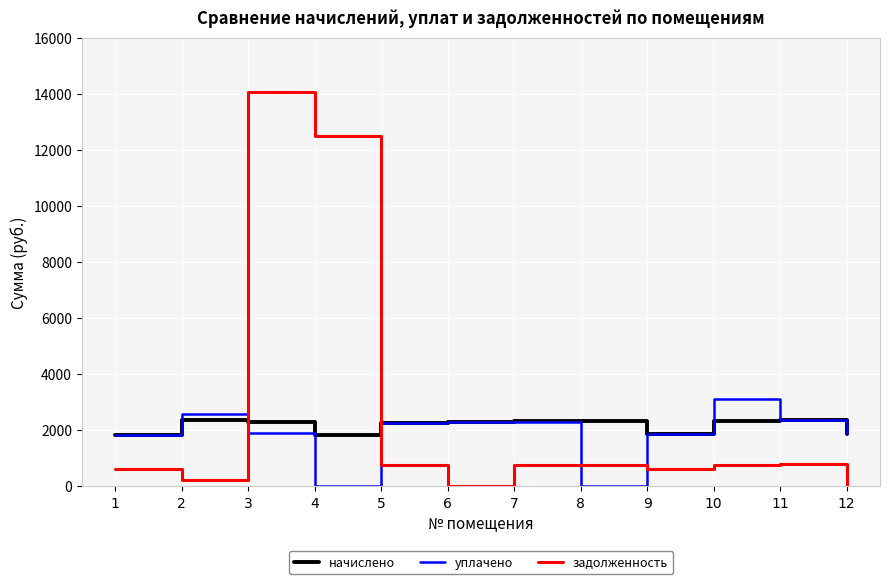

Rank the series by their maximum value, from highest to lowest.

задолженность, уплачено, начислено